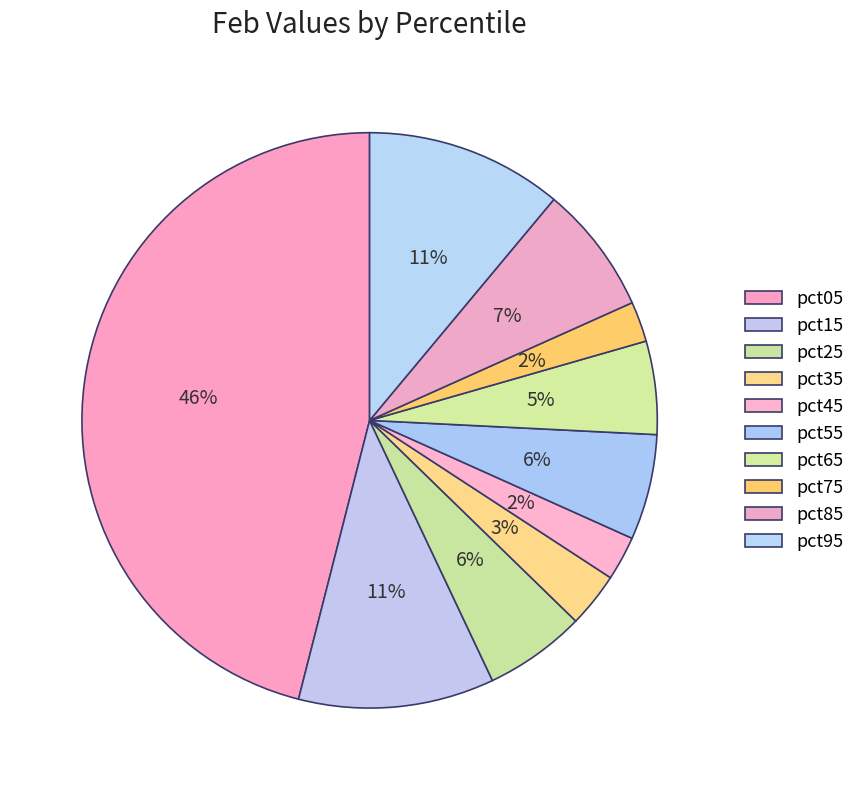

To the nearest percent, what is the difference between the pct55 and pct85 slice percentages?

1%